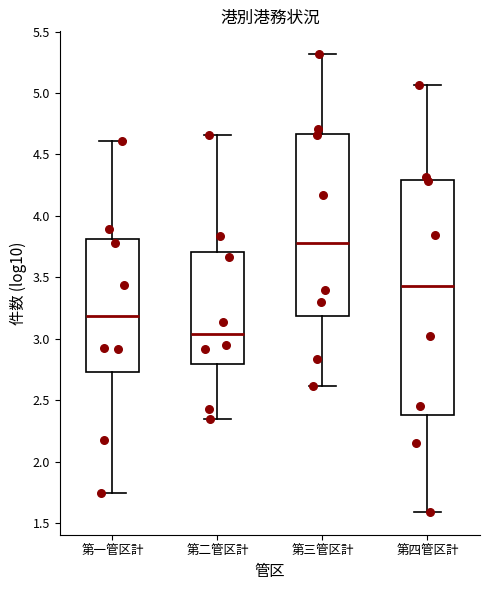

Which box is the tallest, from its lower edge to its upper edge?

第四管区計